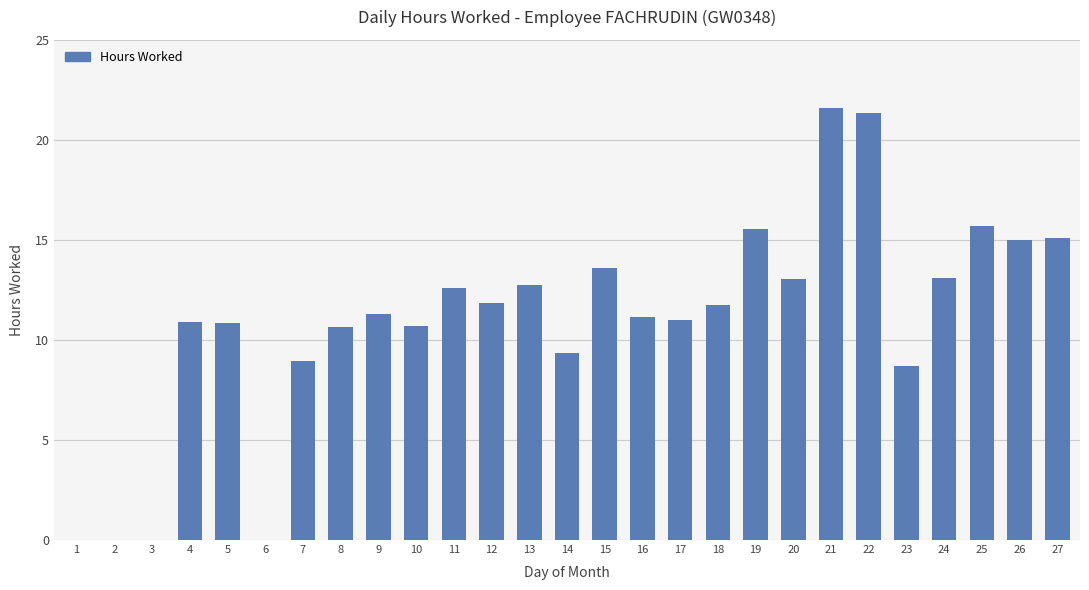

The chart shows a value of 3.2 at 8. True or false?

False